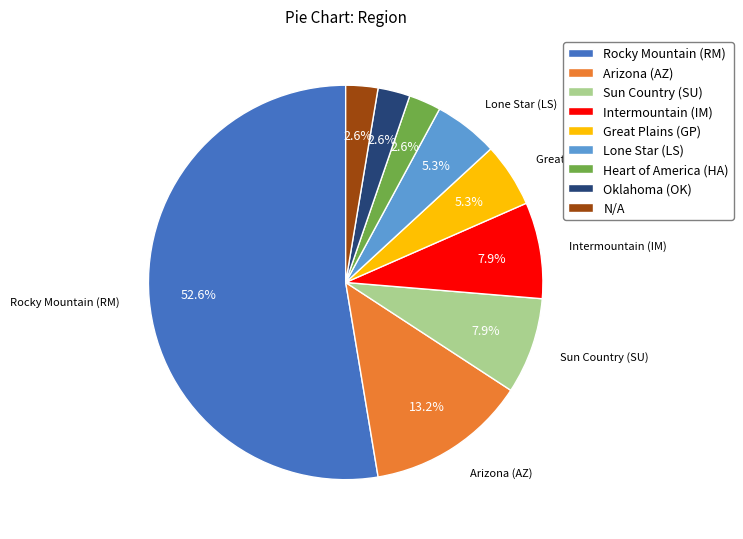

What is the largest slice in the pie chart?

Rocky Mountain (RM)